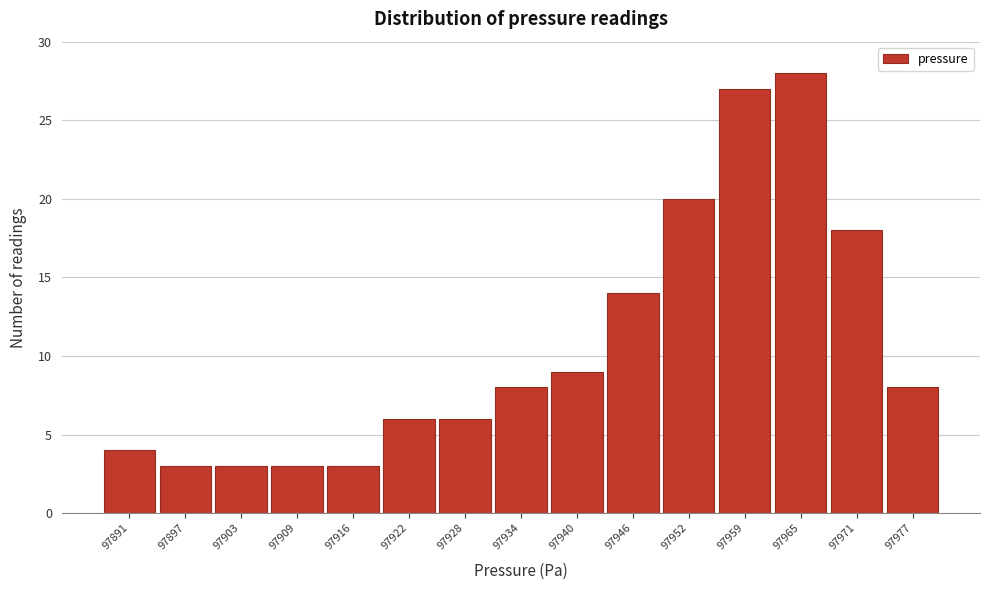

Over which range of the x-axis is the bar tallest?

97962 to 97968